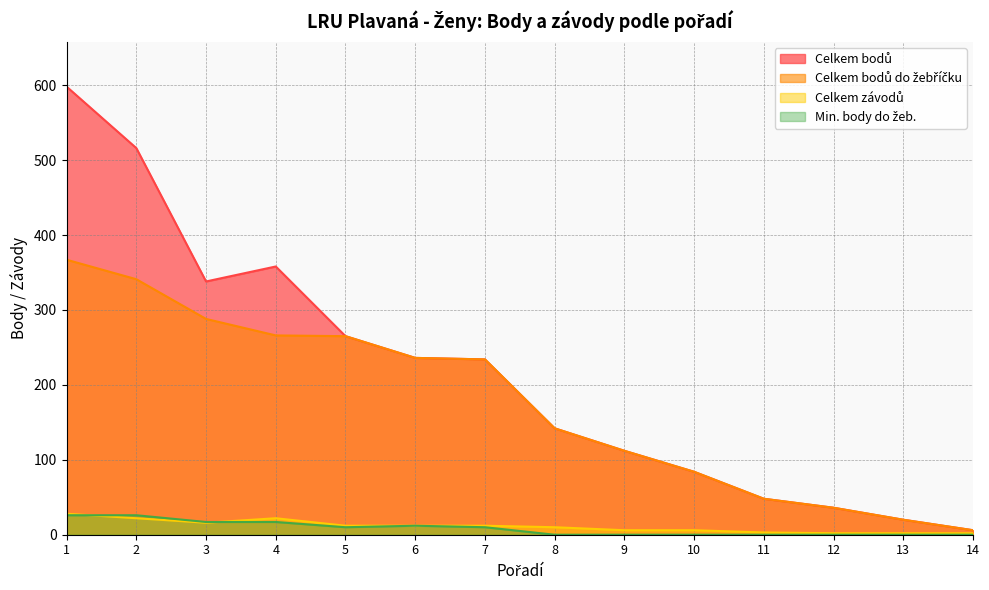

True or false: Celkem závodů has a value of 10 at 8.

True